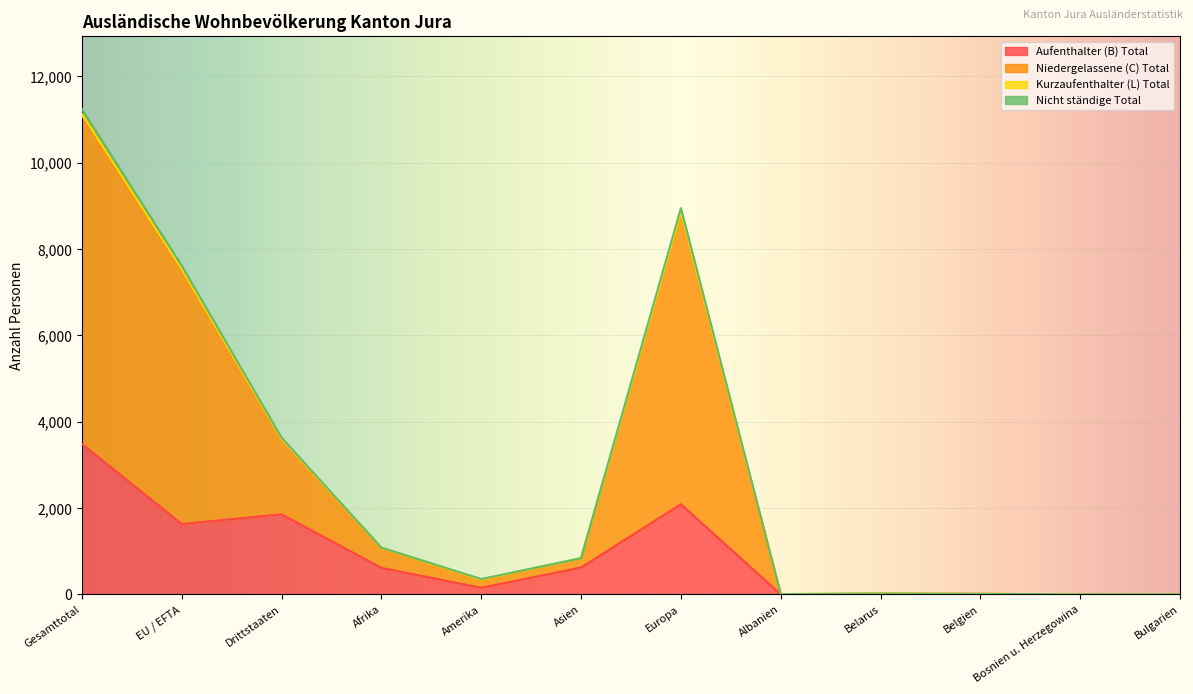

True or false: Aufenthalter (B) Total has a value of 3482 at Gesamttotal.

True